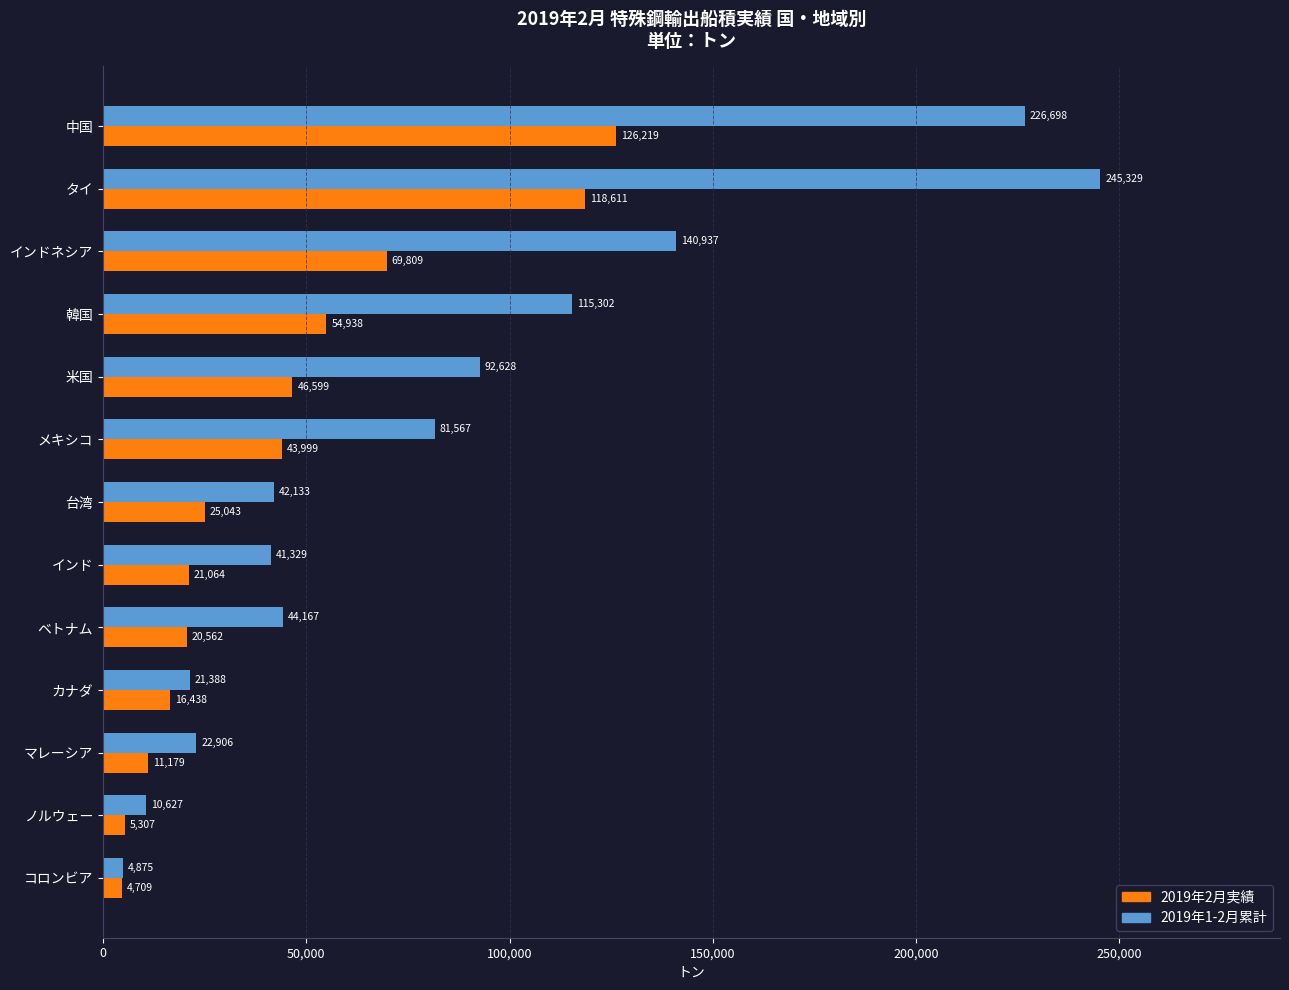

Is it true that 2019年1-2月累計 equals 36163.6 at マレーシア?

False